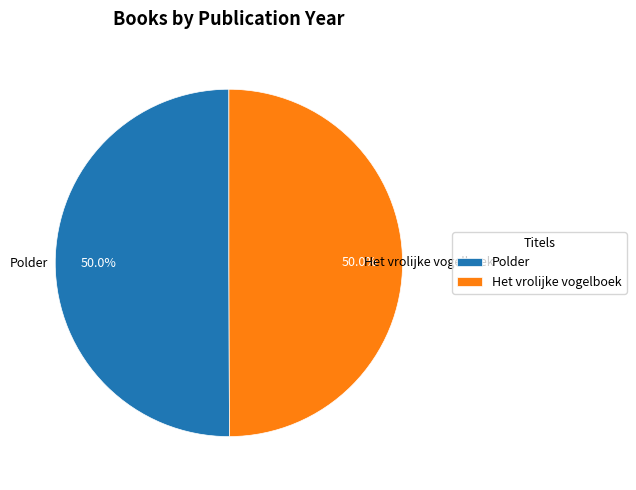

Is the sum of Polder and Het vrolijke vogelboek greater than half?

Yes